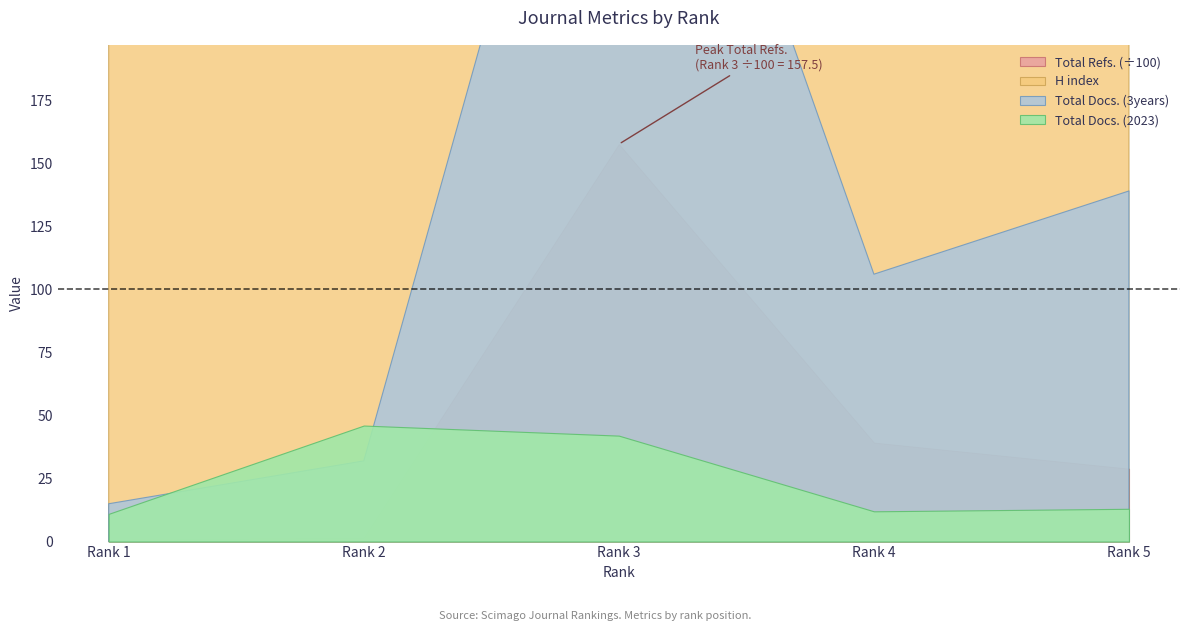

What is the minimum value shown in the chart?

11